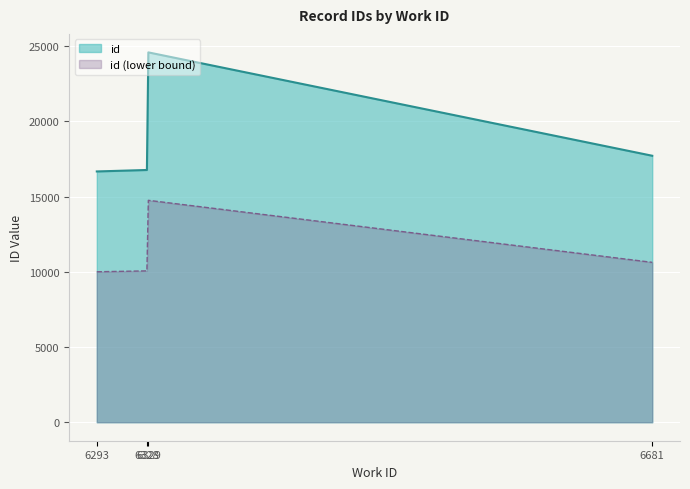

What position from the left is 6293?

1